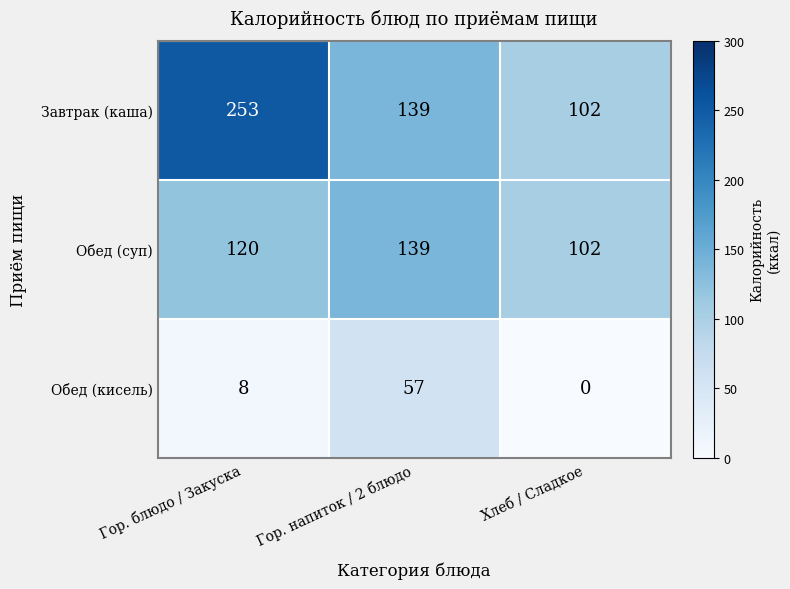

The value of Завтрак (каша) at Гор. блюдо / Закуска is 253. True or false?

True